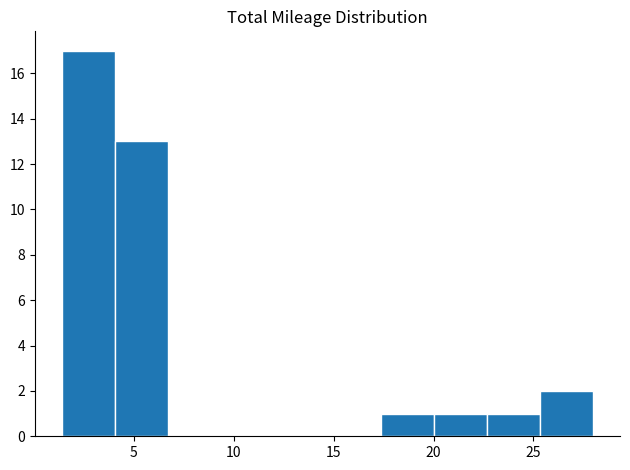

Reading left to right, transcribe this chart: for each bar, give the range it covers on the x-axis and its height. Neither the bar edges nor the heights are printed on the chart, so give them approximately, as read against the axes.

1.5 to 4.0: 17
4.0 to 6.5: 13
6.5 to 9.5: 0
9.5 to 12.0: 0
12.0 to 14.5: 0
14.5 to 17.5: 0
17.5 to 20.0: 1
20.0 to 22.5: 1
22.5 to 25.5: 1
25.5 to 28.0: 2